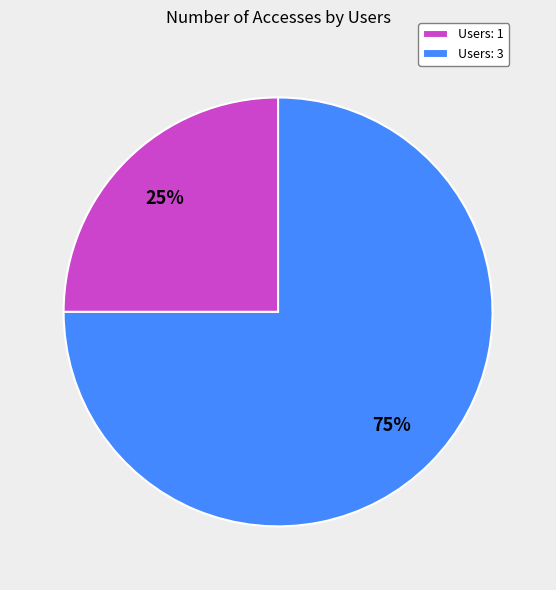

Between Users: 3 and Users: 1, which is larger?

Users: 3